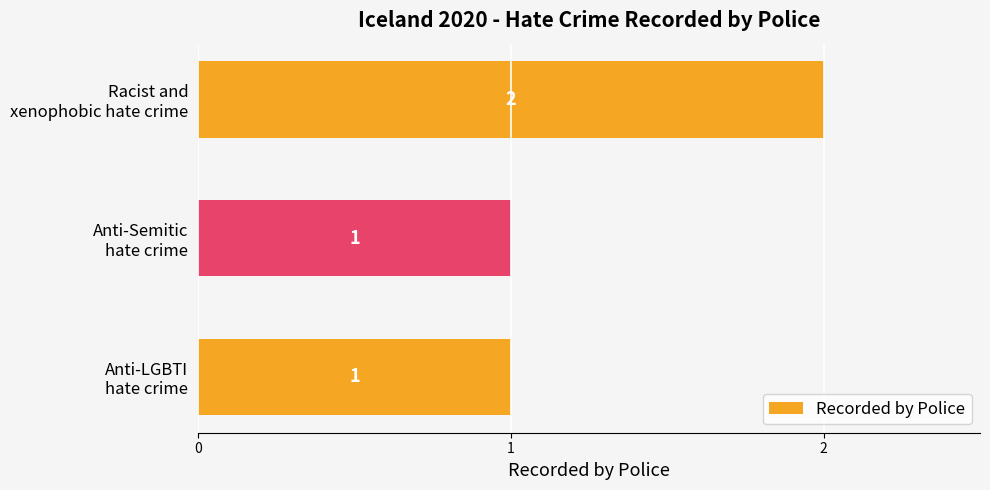

How many values are between 1 and 2?

3